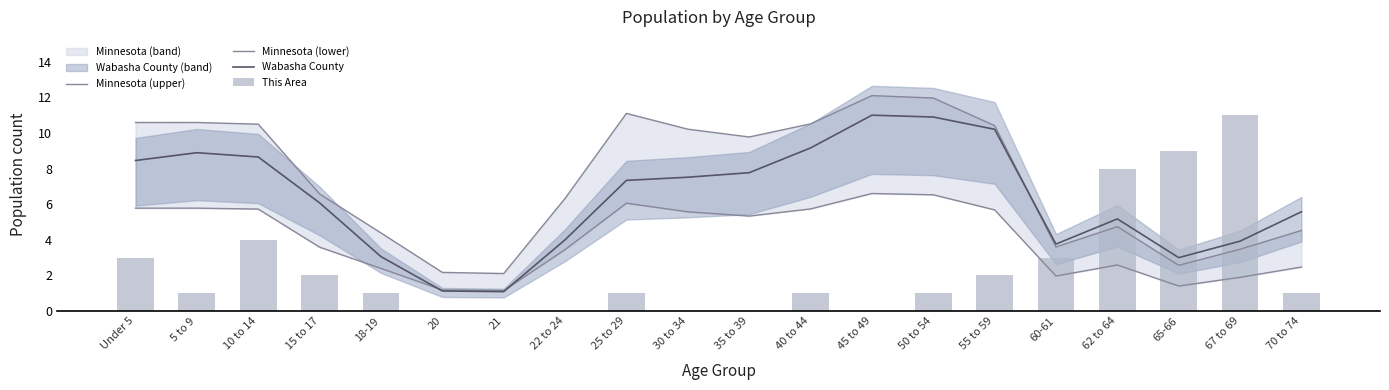

What is the spread (max minus min) of values at 21?

2.1